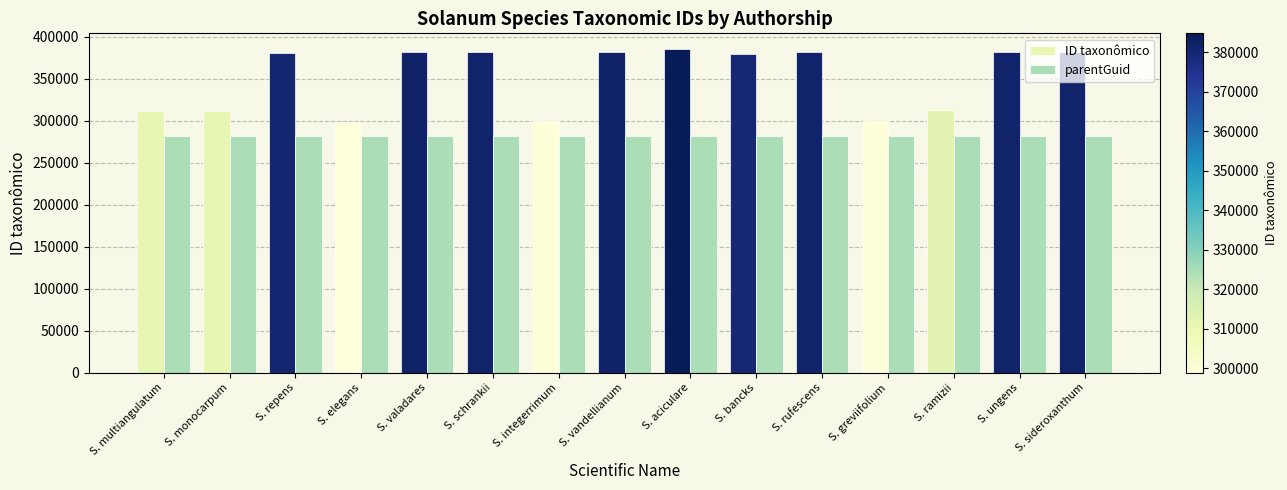

What are all the series names shown in the legend?

ID taxonômico, parentGuid